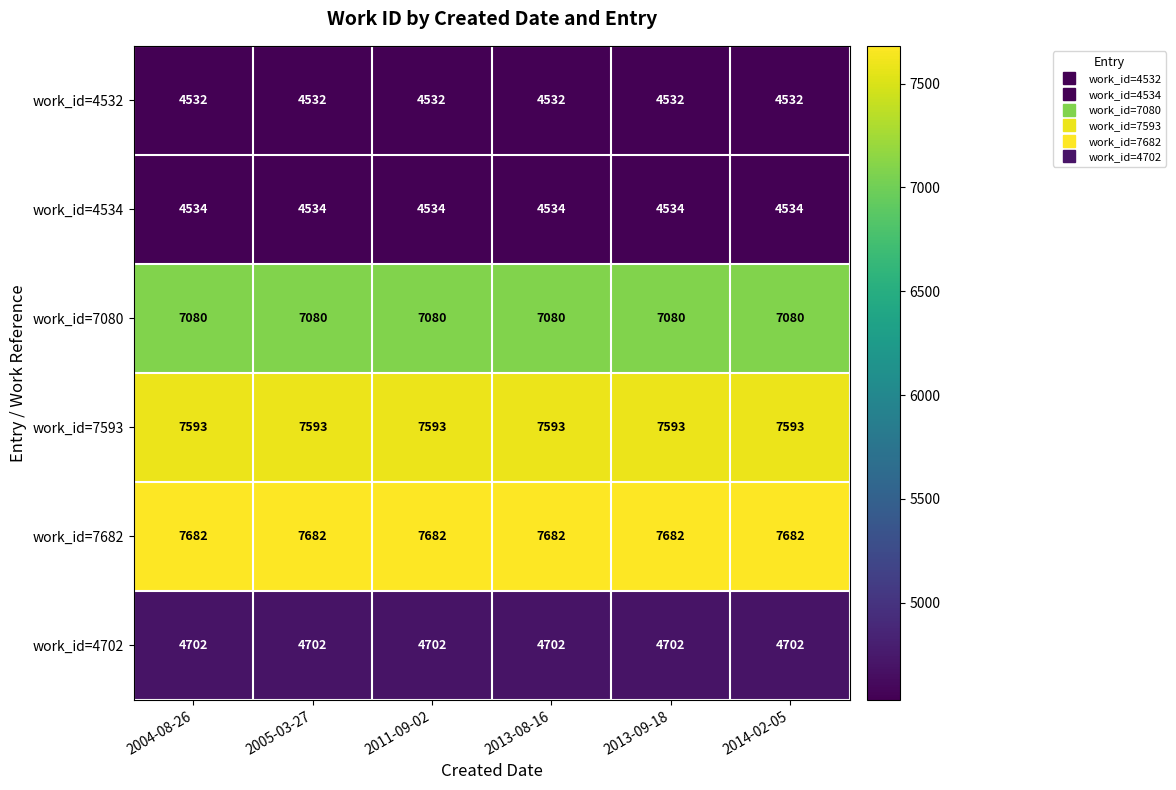

At 2013-08-16, list the series in order from largest to smallest.

work_id=7682, work_id=7593, work_id=7080, work_id=4702, work_id=4534, work_id=4532